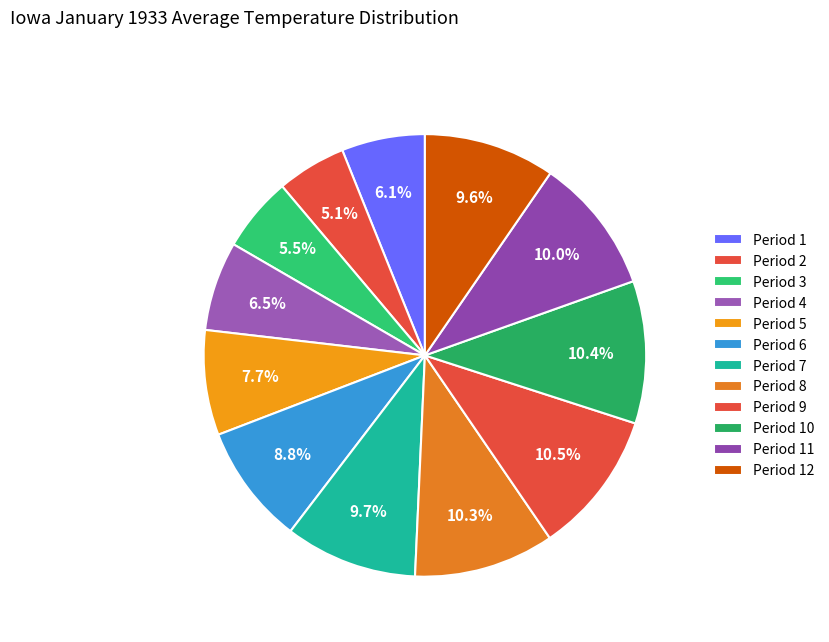

What percentage is the Period 12 slice, to the nearest percent?

10%